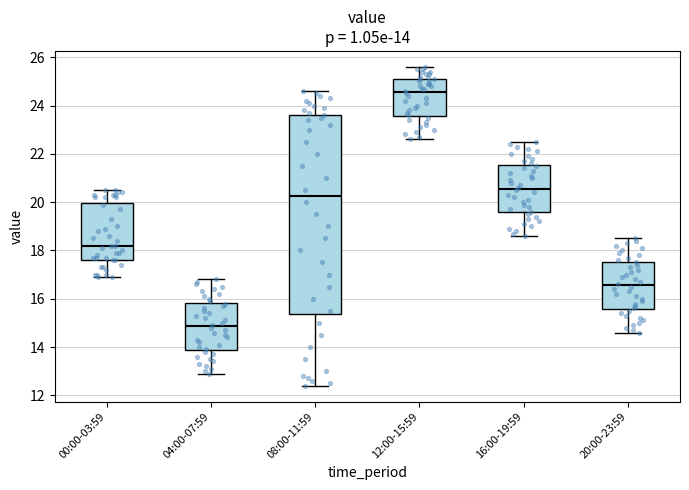

Which box is the tallest, from its lower edge to its upper edge?

08:00-11:59